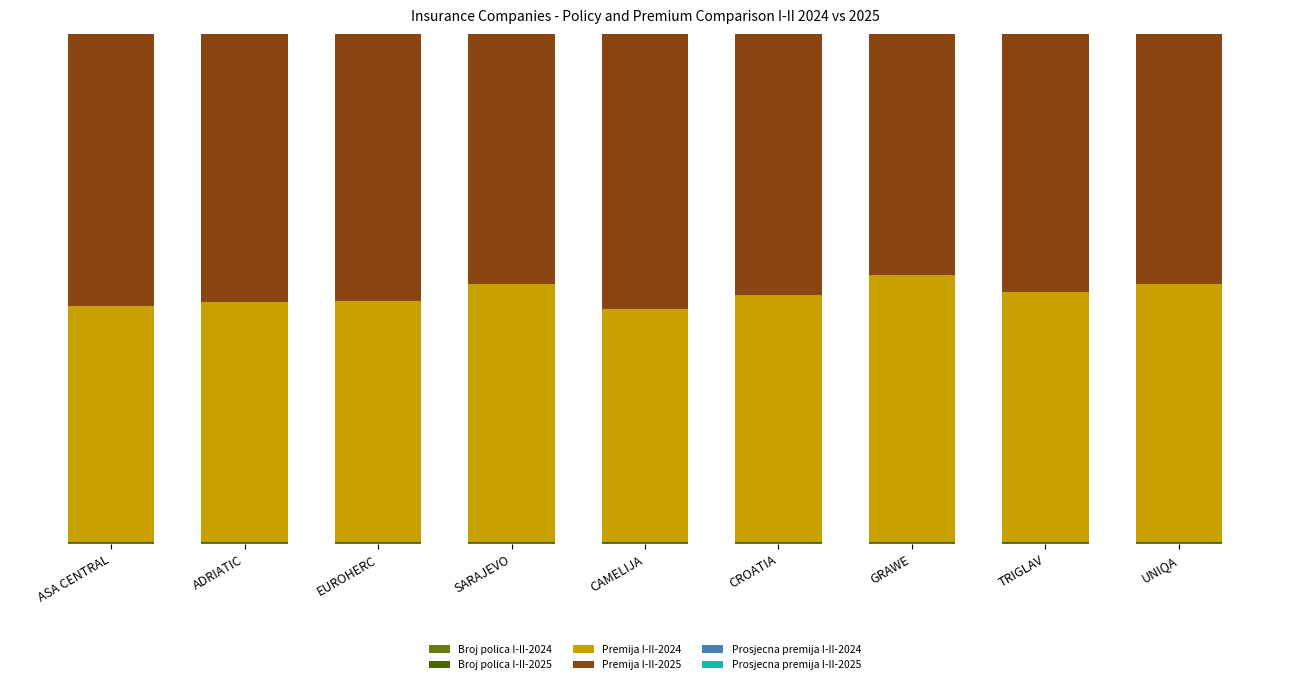

Are the bars grouped side by side (vs. stacked)?

No